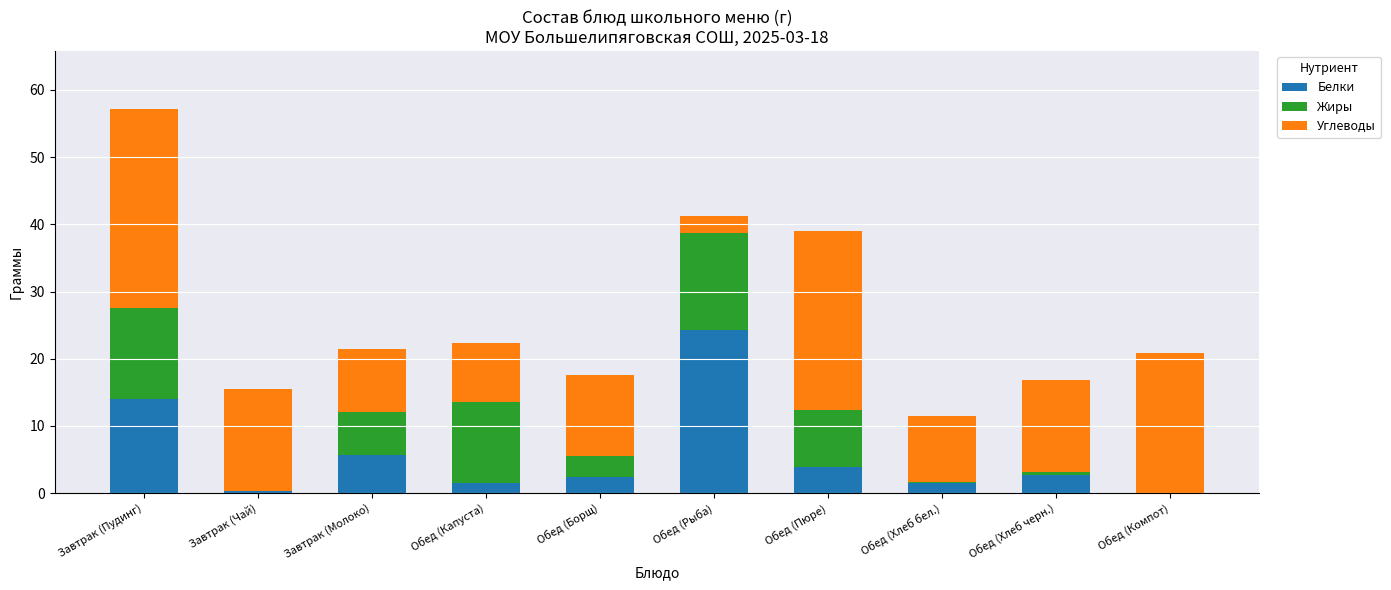

What is the highest value of the Белки series?

24.2